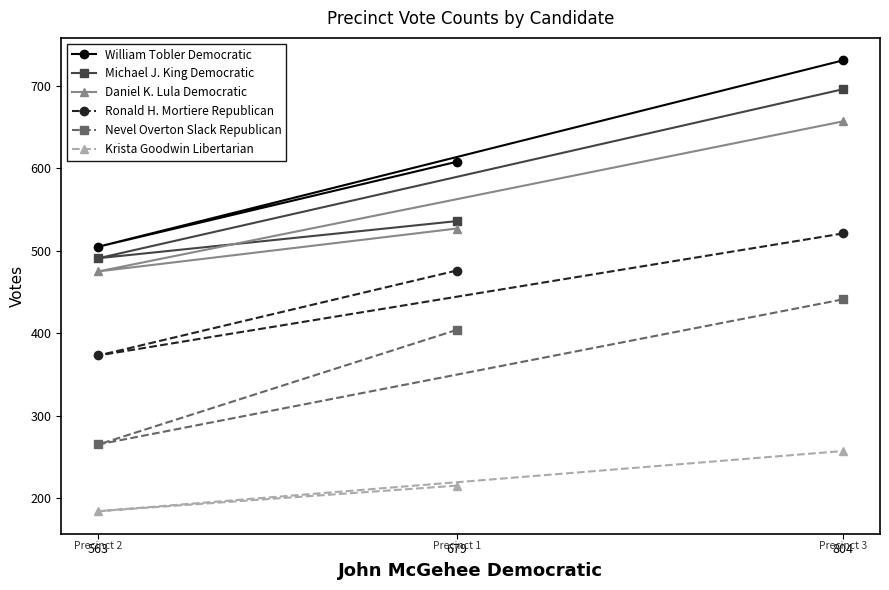

Where is Daniel K. Lula Democratic nearest to the value 566?

679